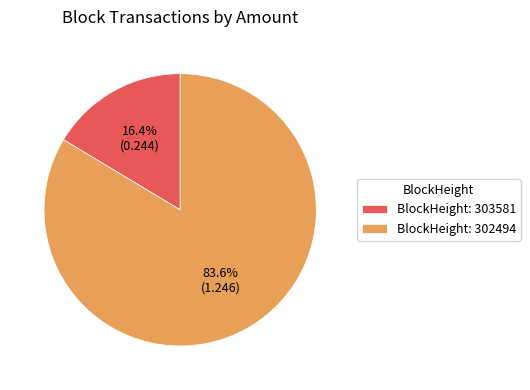

Which has a higher value, BlockHeight: 303581 or BlockHeight: 302494?

BlockHeight: 302494